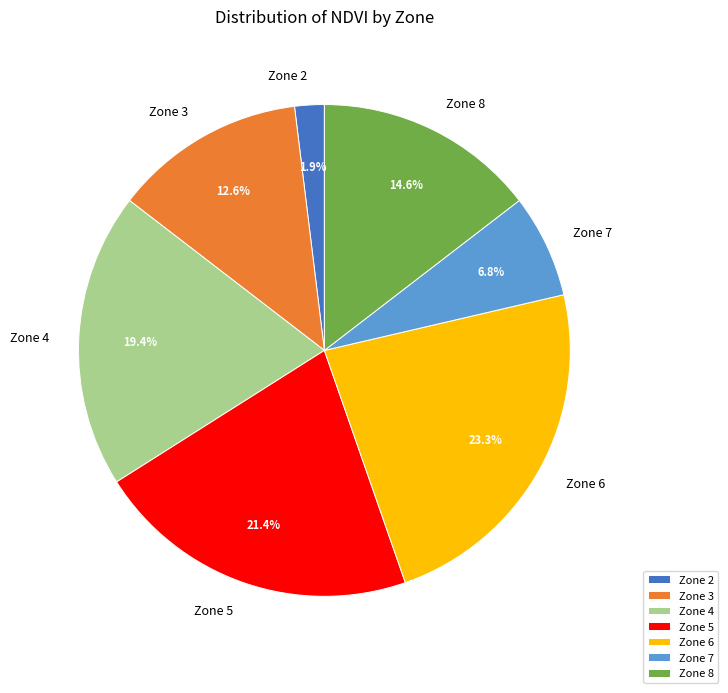

The Zone 4 slice represents 1% of the pie. True or false?

False